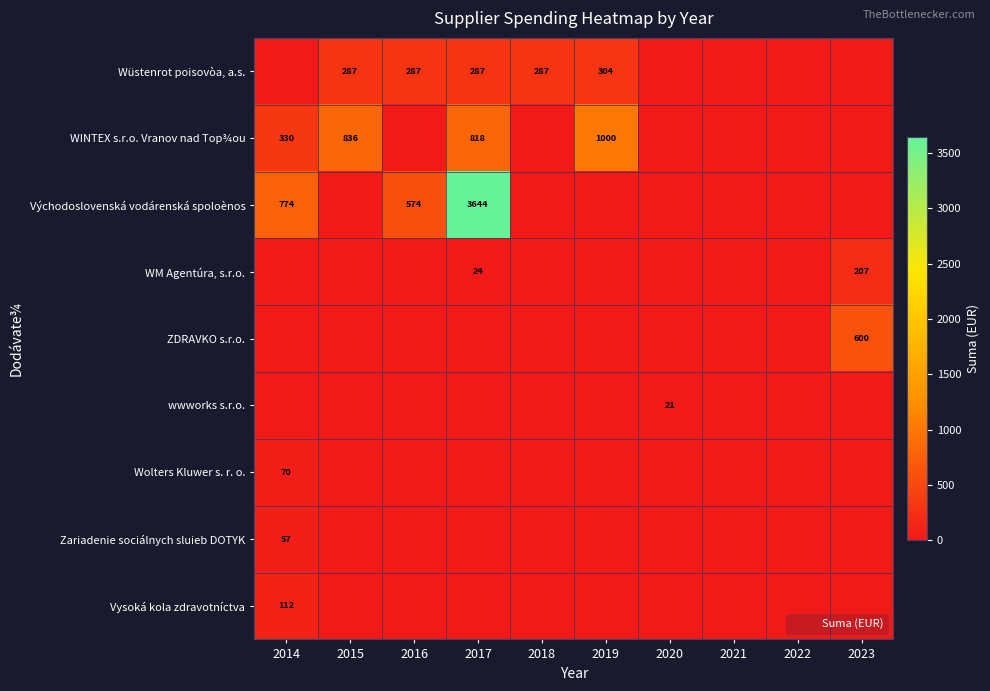

At which label is ZDRAVKO s.r.o. closest to 300?

2014